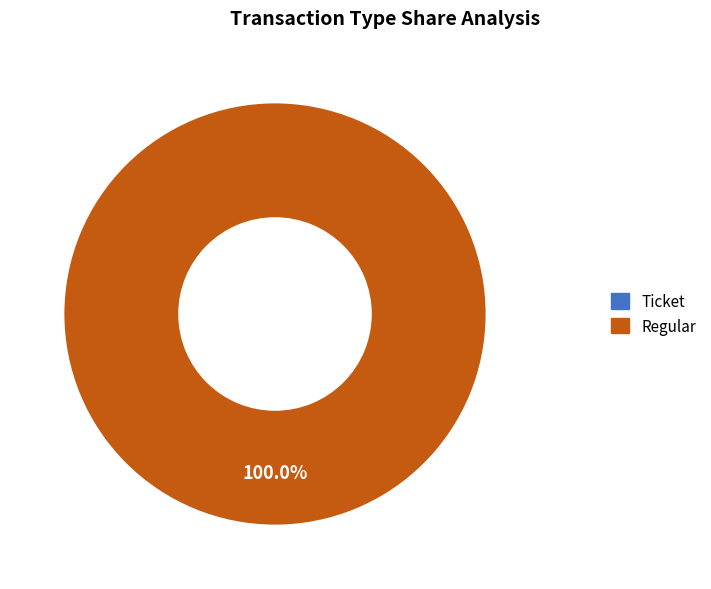

Is it true that Regular is 100% of the pie?

True